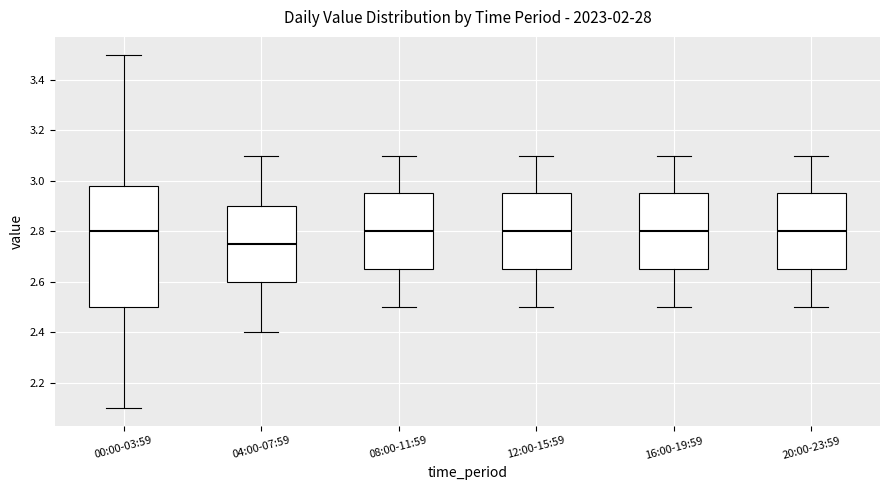

Comparing the boxes themselves (not the whiskers), which one is the tallest?

00:00-03:59